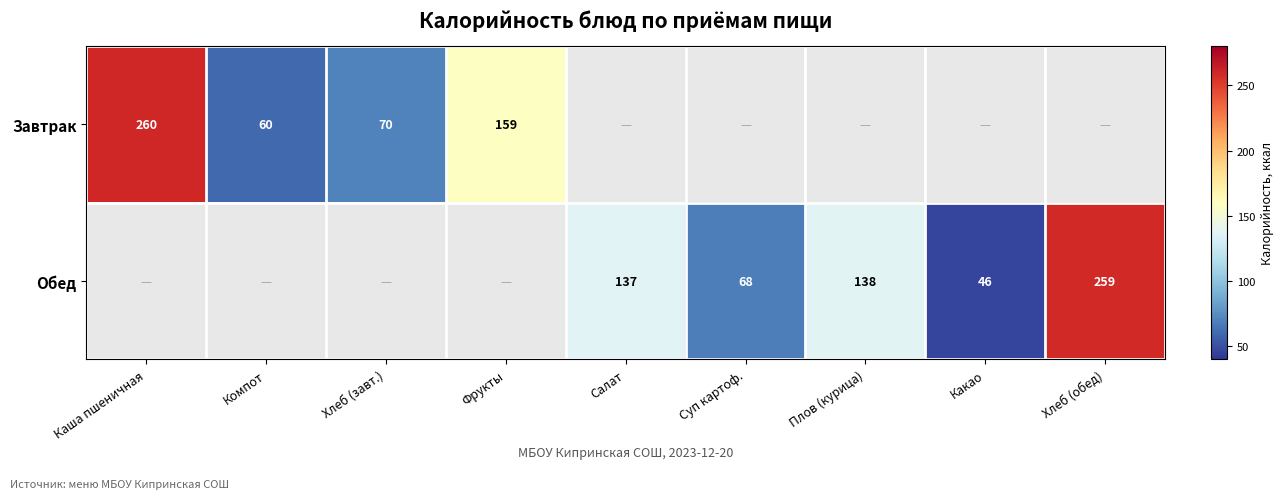

Is it true that Завтрак equals 159 at Фрукты?

True